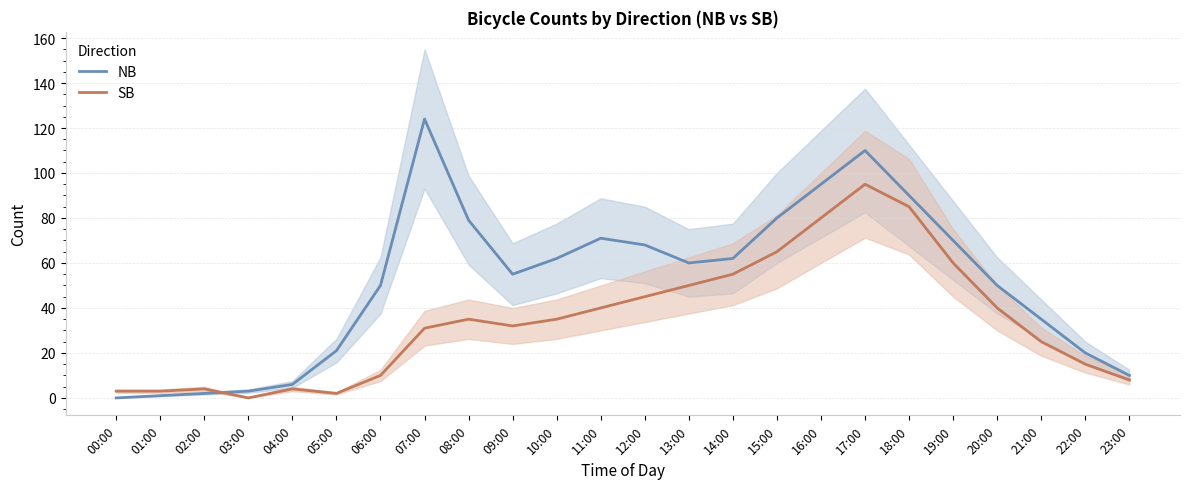

How many lines are shown in the chart?

2